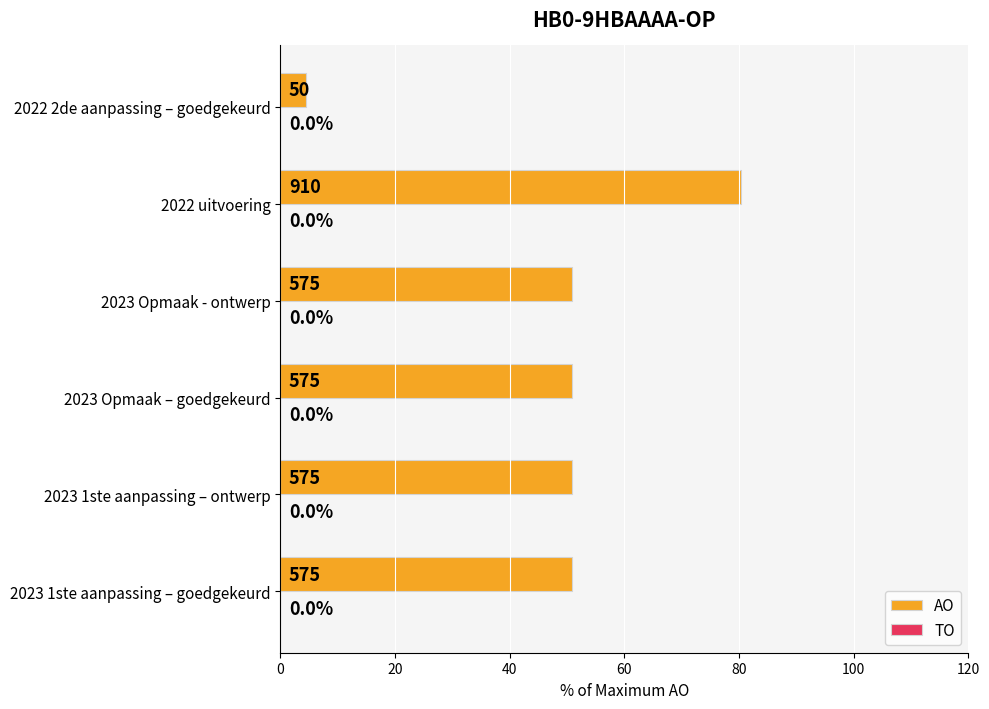

What is the maximum value shown in the chart?

80.4